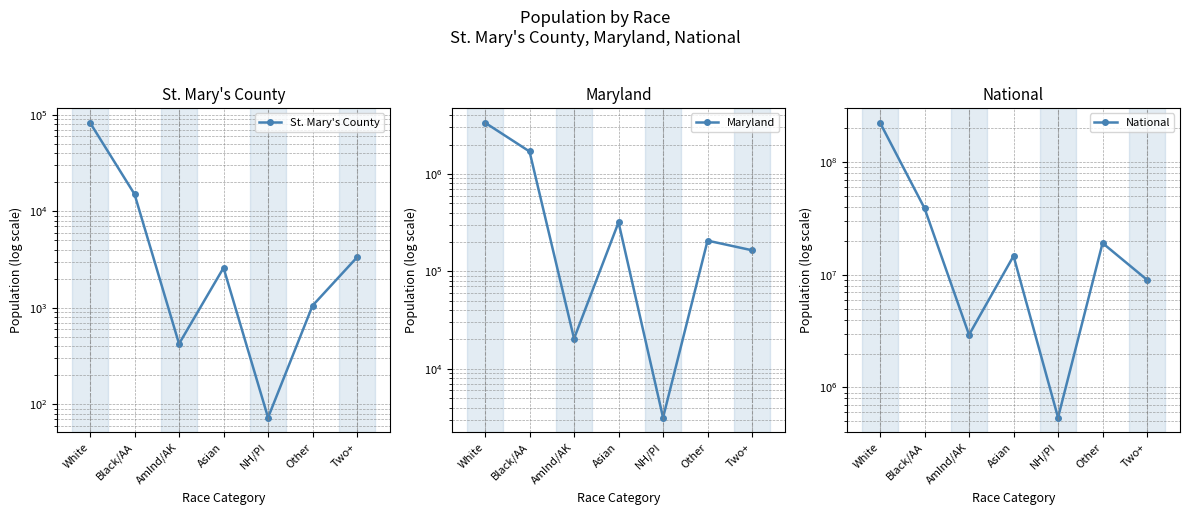

What is the sum of all St. Mary's County values?

105151